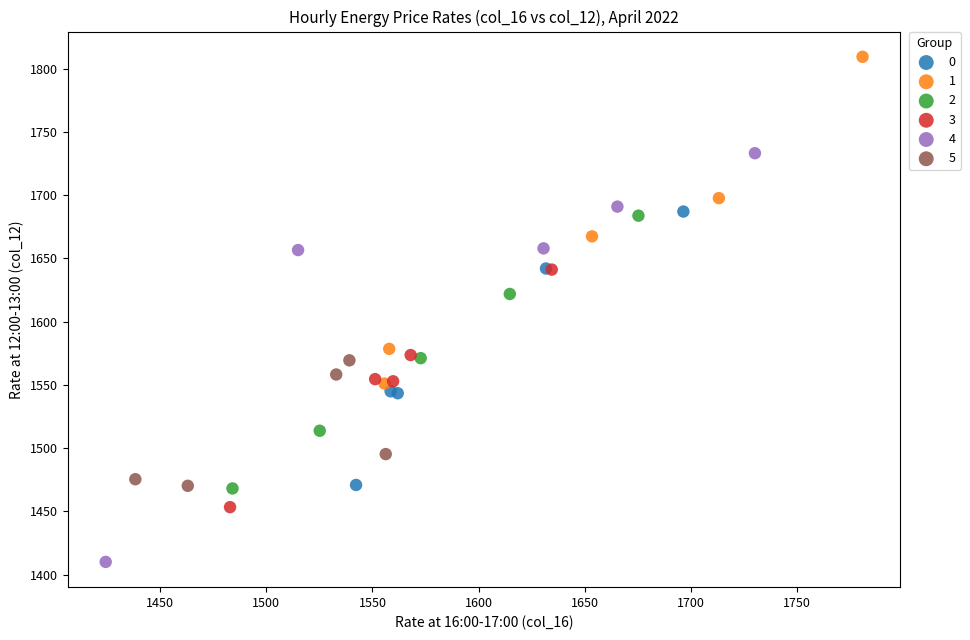

What are all the series names shown in the legend?

0, 1, 2, 3, 4, 5